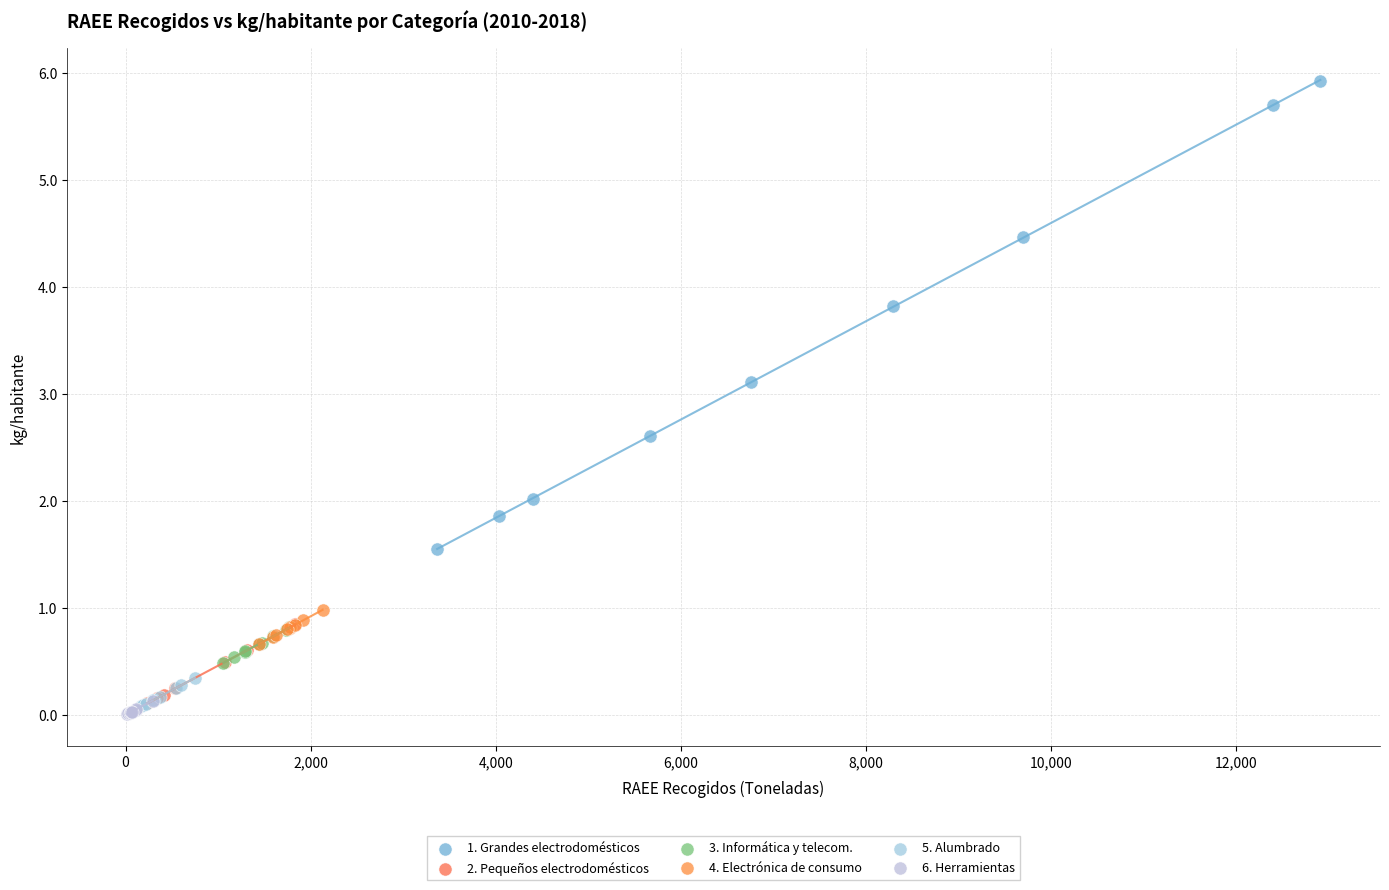

Which series has the largest Y range (max minus min)?

1. Grandes electrodomésticos